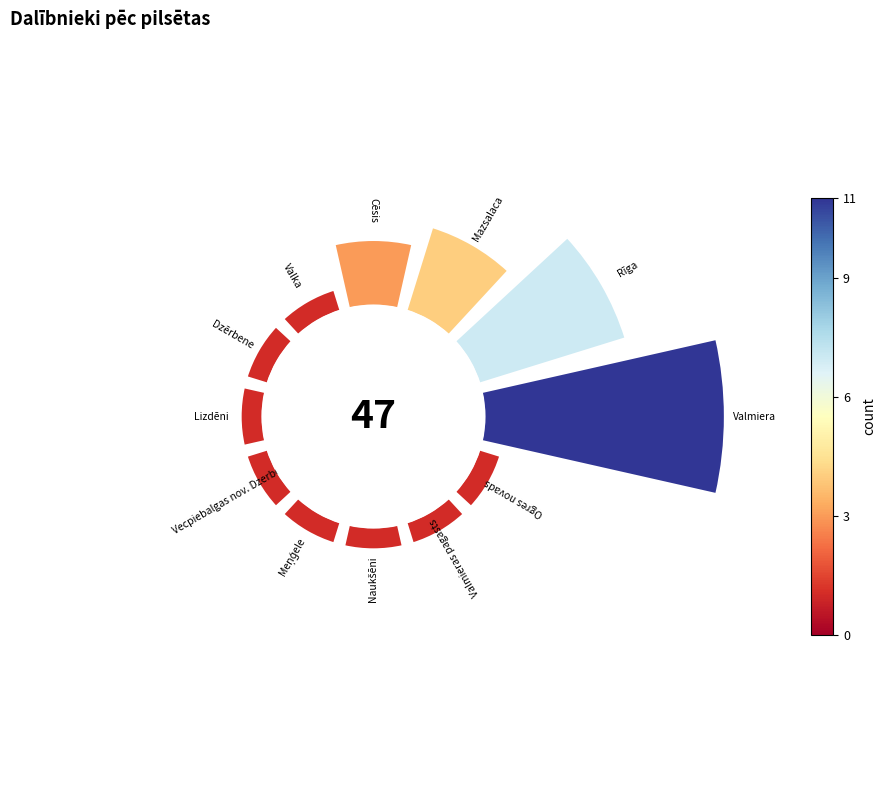

The 3 slice represents 3% of the pie. True or false?

False